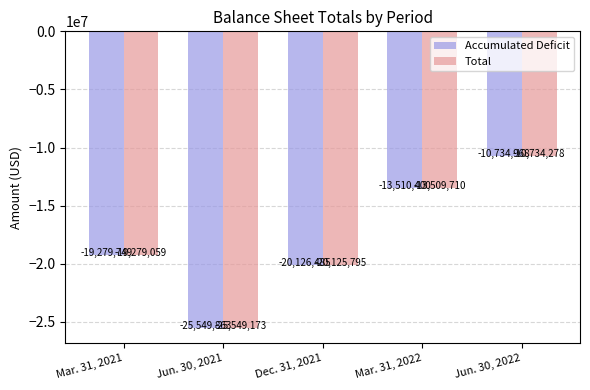

The Total series shows -5992575 at Dec. 31, 2021. True or false?

False